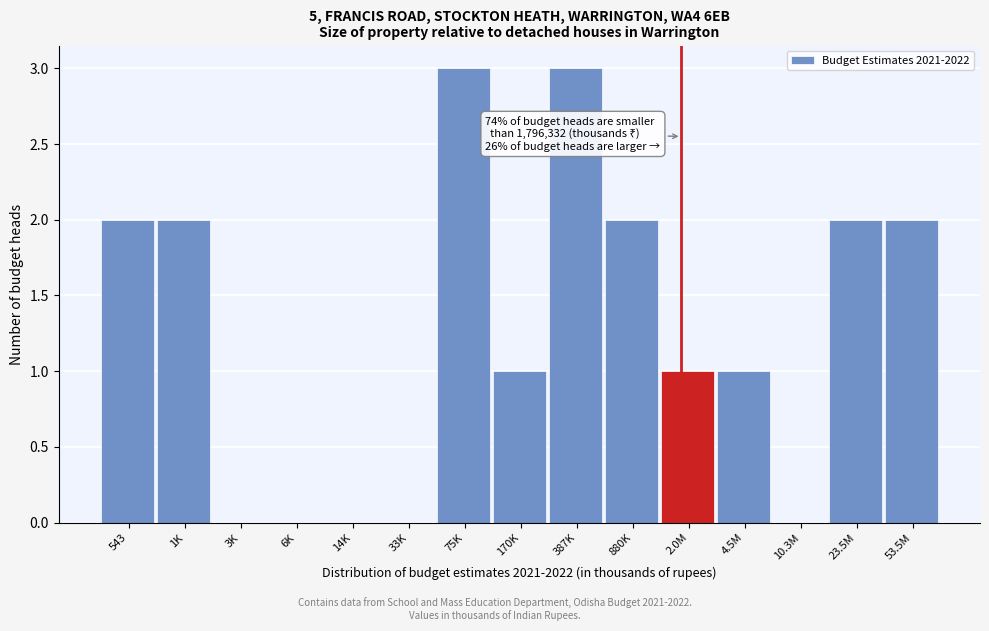

Reading right to left, what are all the values shown in this chart?

53.5M=2	23.5M=2	10.3M=0	4.5M=1	2.0M=1	880K=2	387K=3	170K=1	75K=3	33K=0	14K=0	6K=0	3K=0	1K=2	543=2